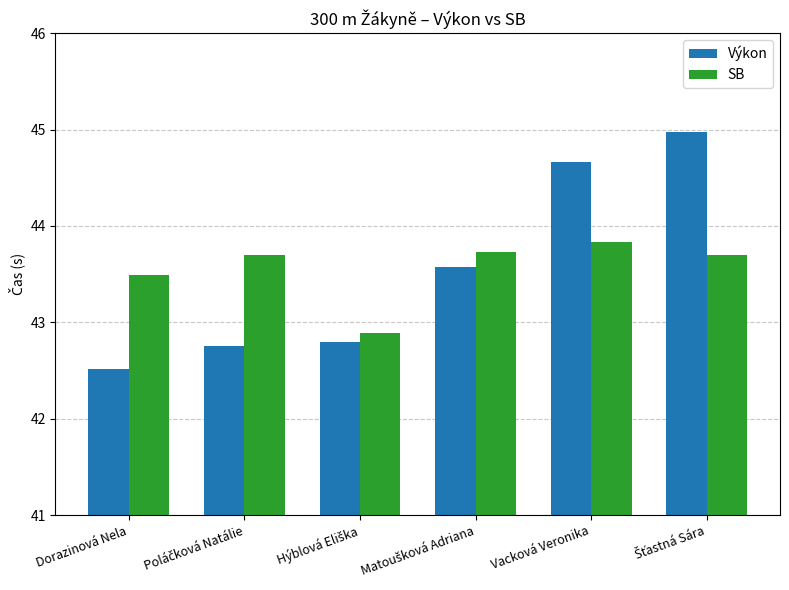

What is the total value across all series at Dorazinová Nela?

86.0